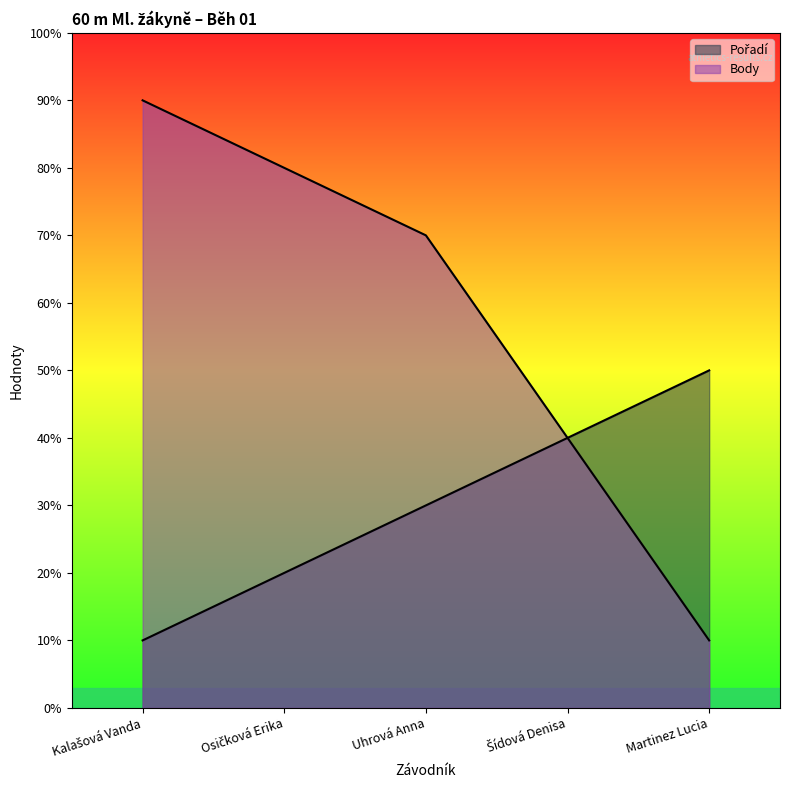

At which label does Body first exceed 7?

Kalašová Vanda